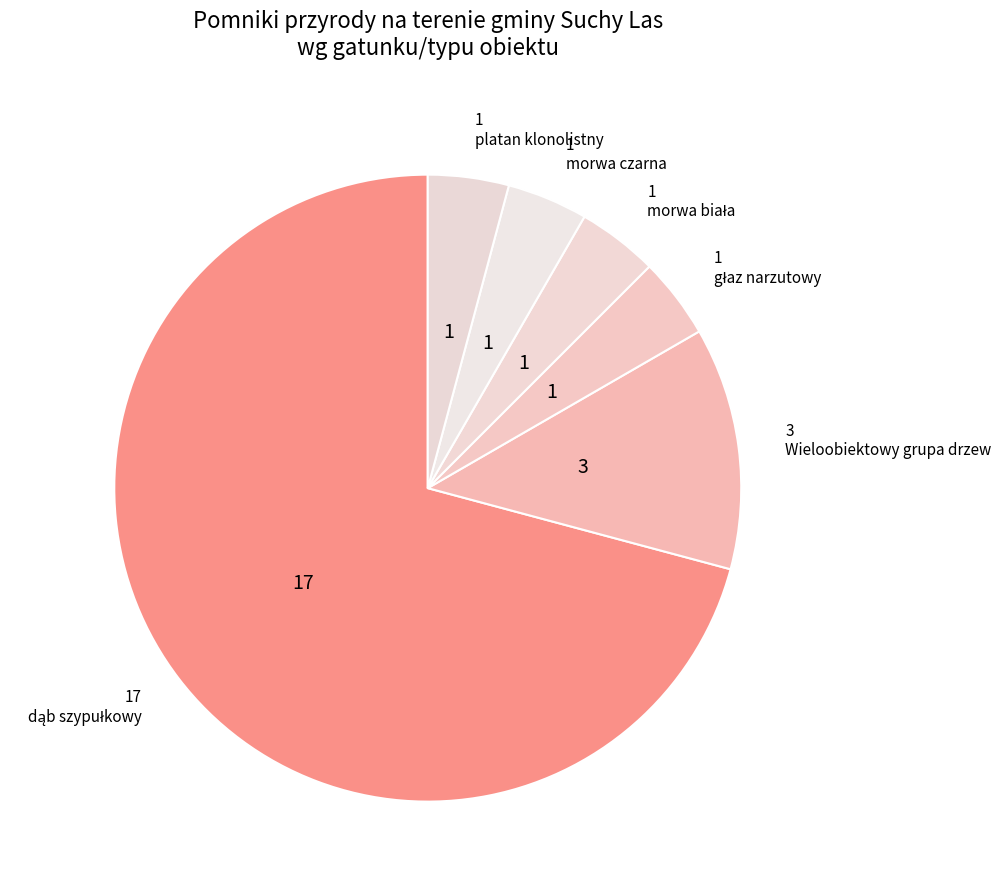

How many slices are in this pie chart?

6